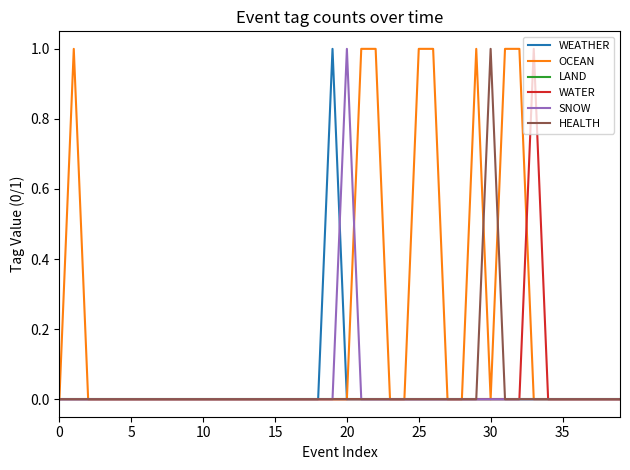

How many lines are shown in the chart?

6